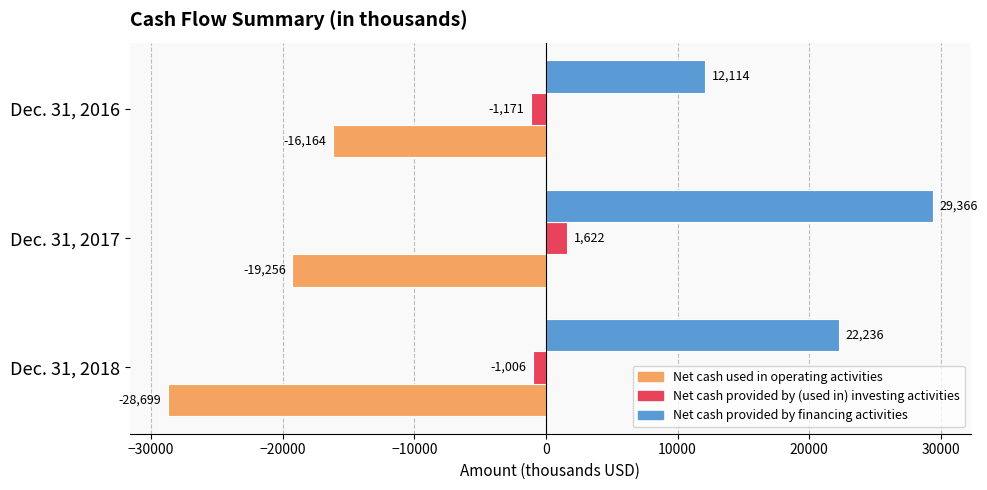

What is the difference between the highest and lowest values at Dec. 31, 2016?

28278